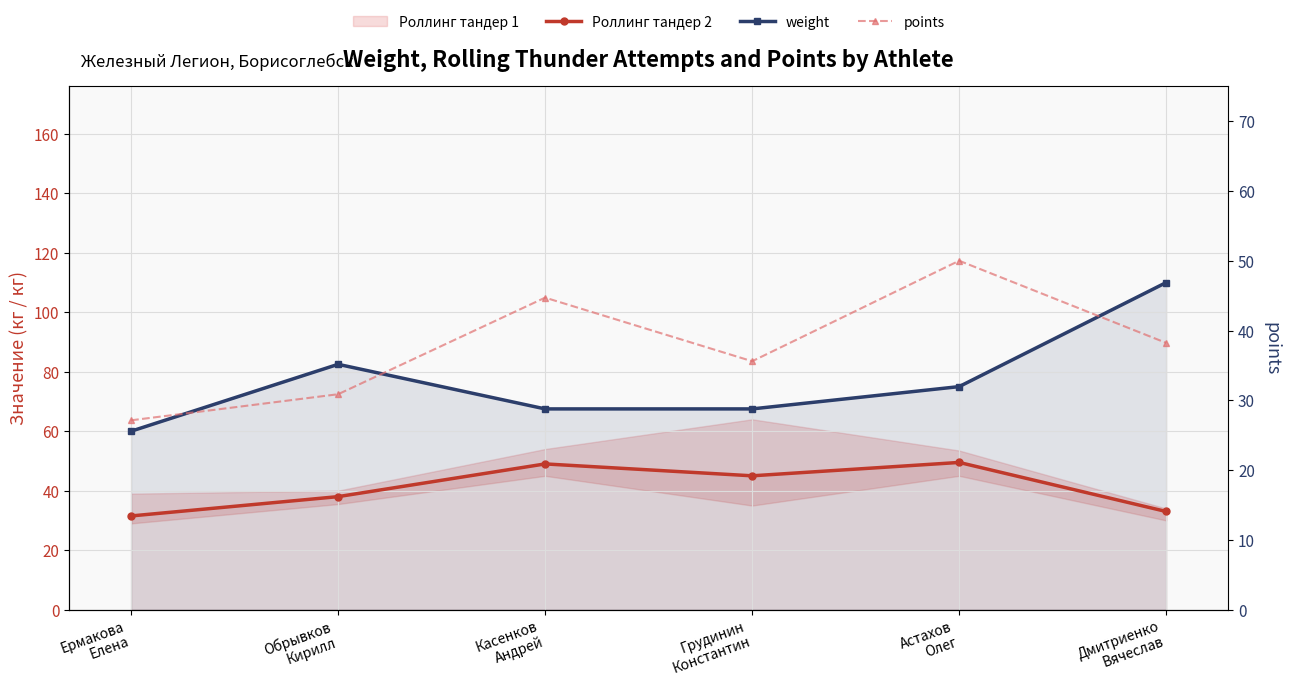

What is the label of the 4th point from the left?

Грудинин
Константин